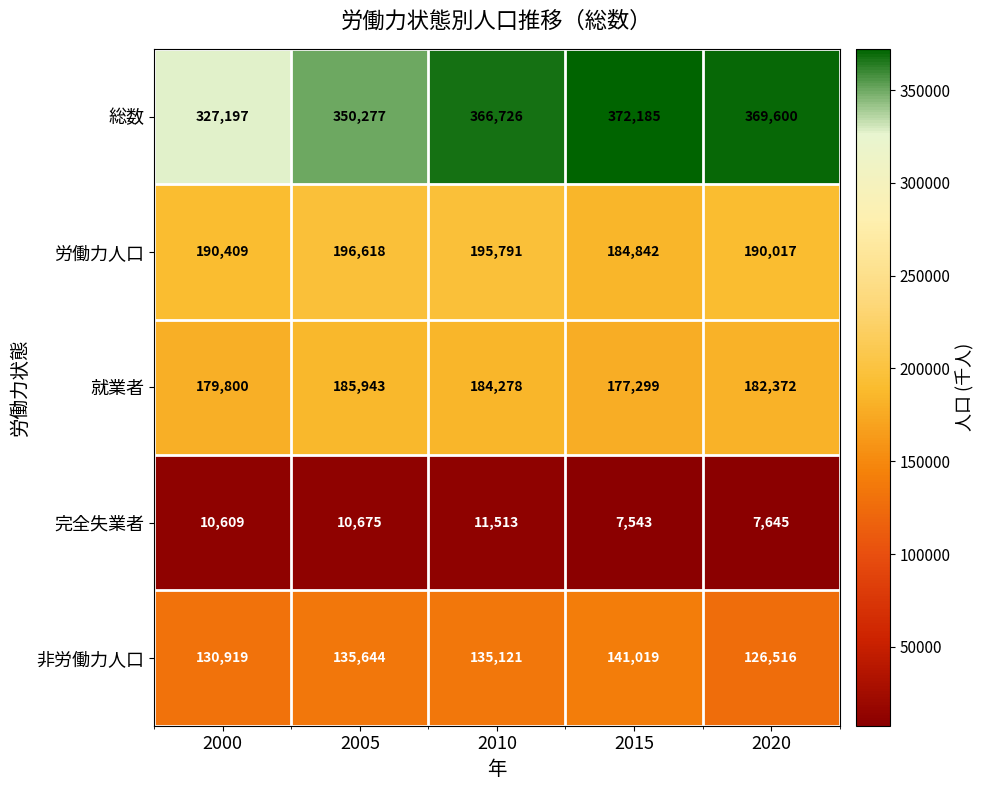

Where is 完全失業者 nearest to the value 9528?

2000